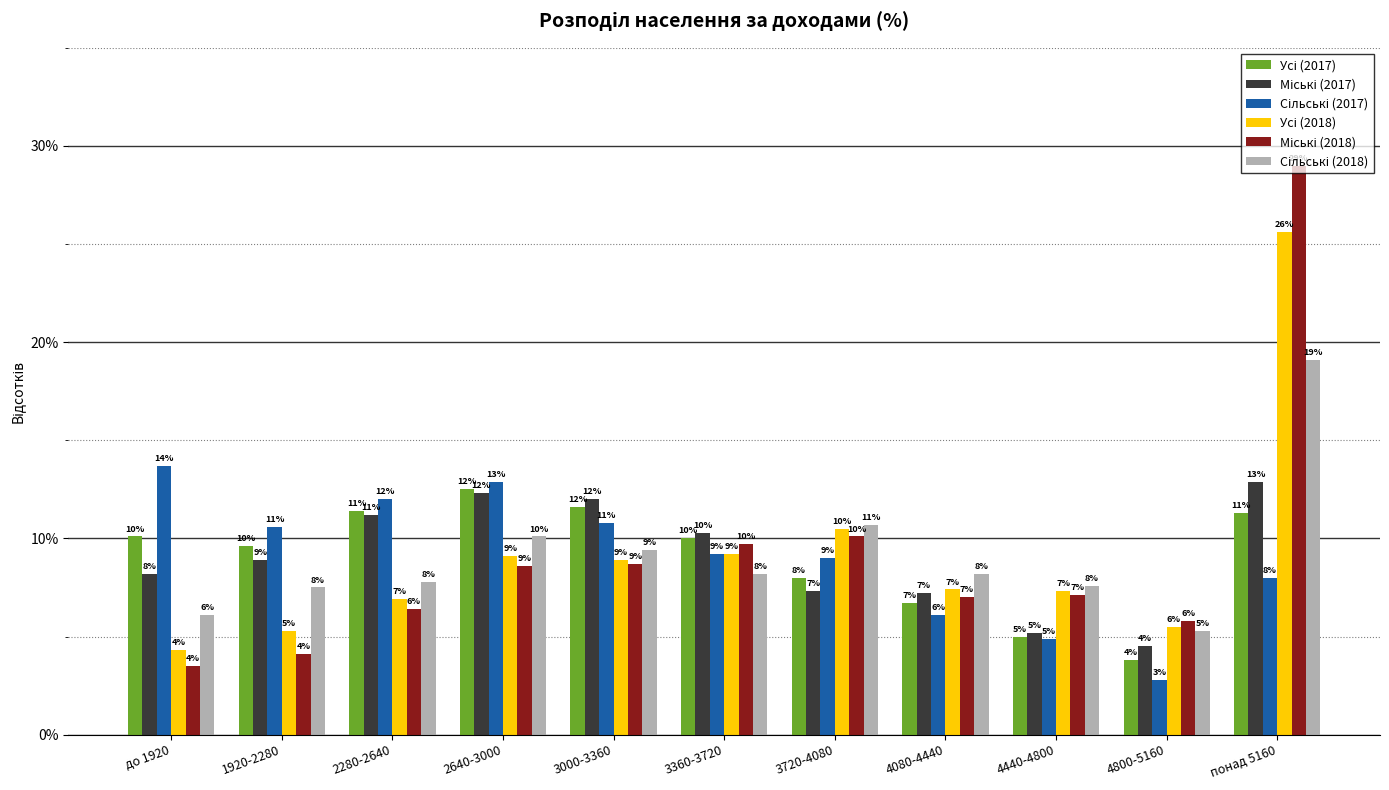

How many series are shown in this chart?

6